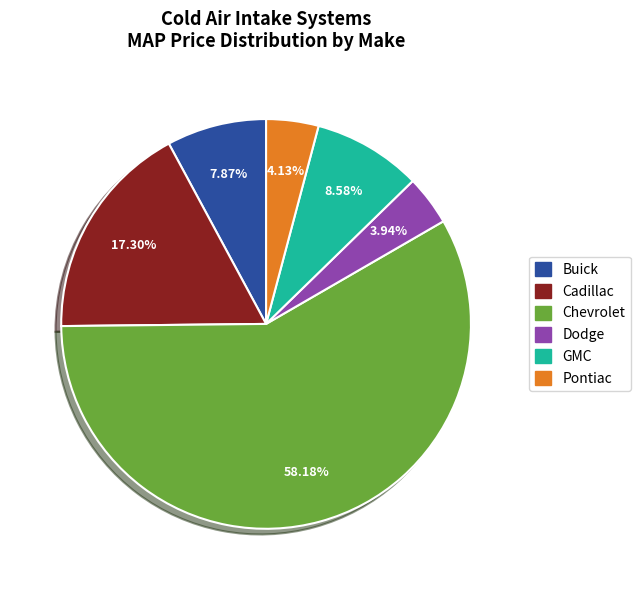

Which category accounts for the majority?

Chevrolet